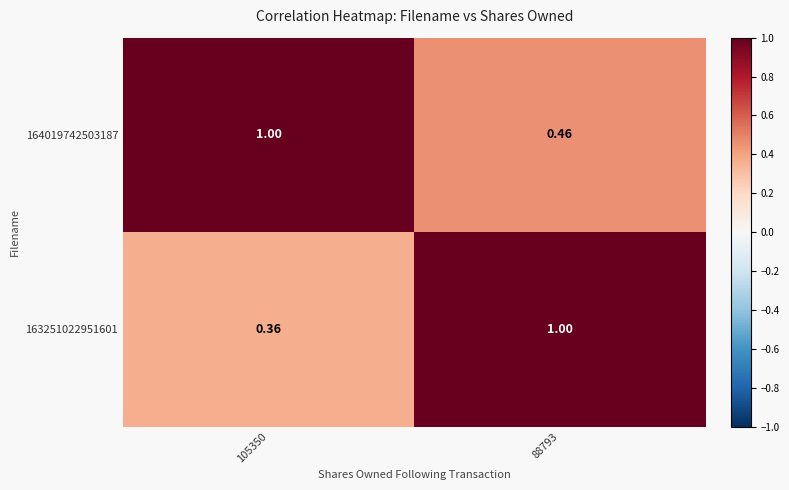

What is the greatest value displayed?

1.0